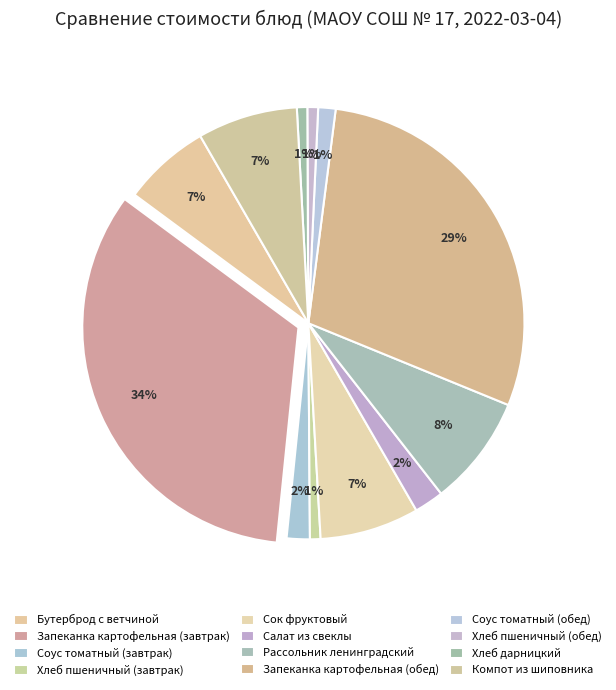

Does Бутерброд с ветчиной represent more than half of the total?

No